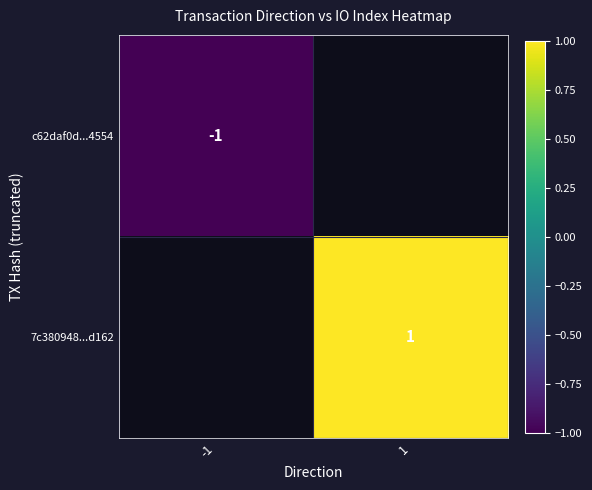

The value of c62daf0d...4554 at -1 is -1. True or false?

True